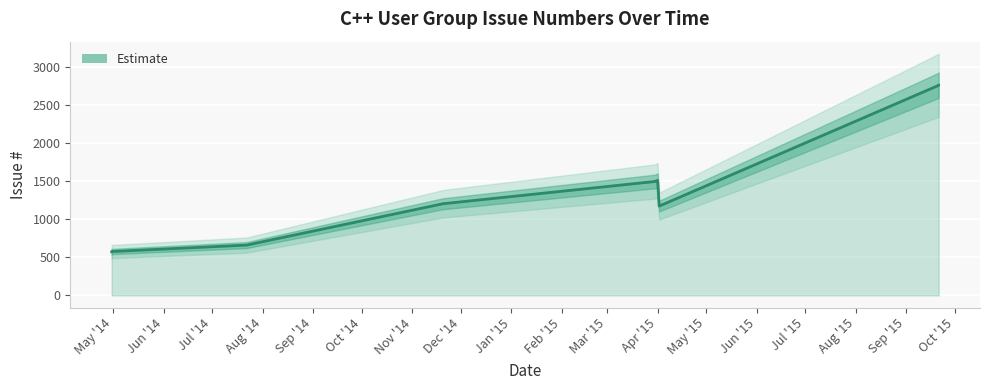

Which category has the lowest value across all series?

2014-04-30